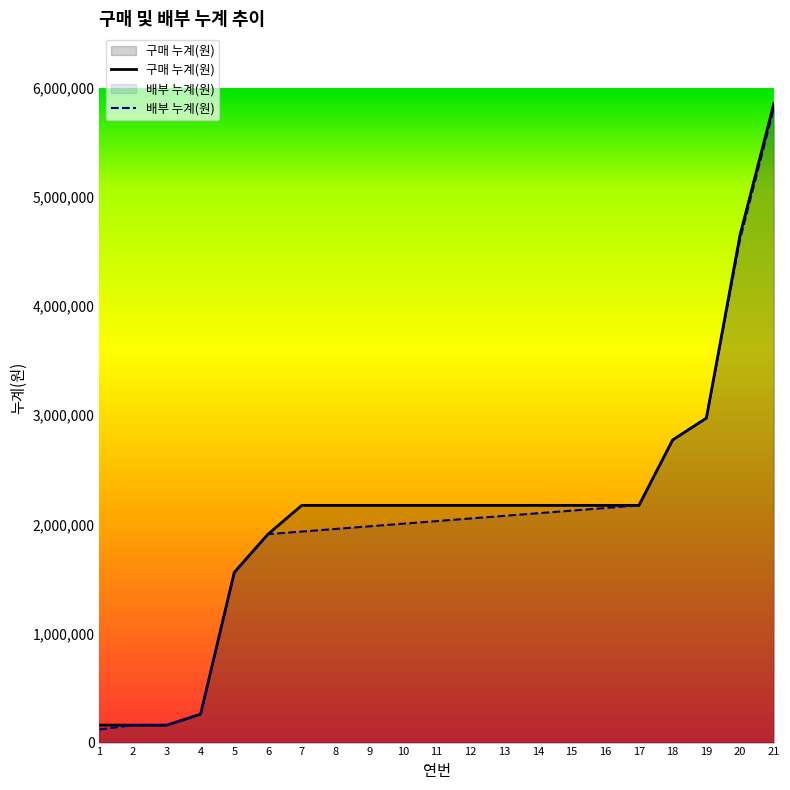

Which series has the largest total across all categories?

구매 누계(원)